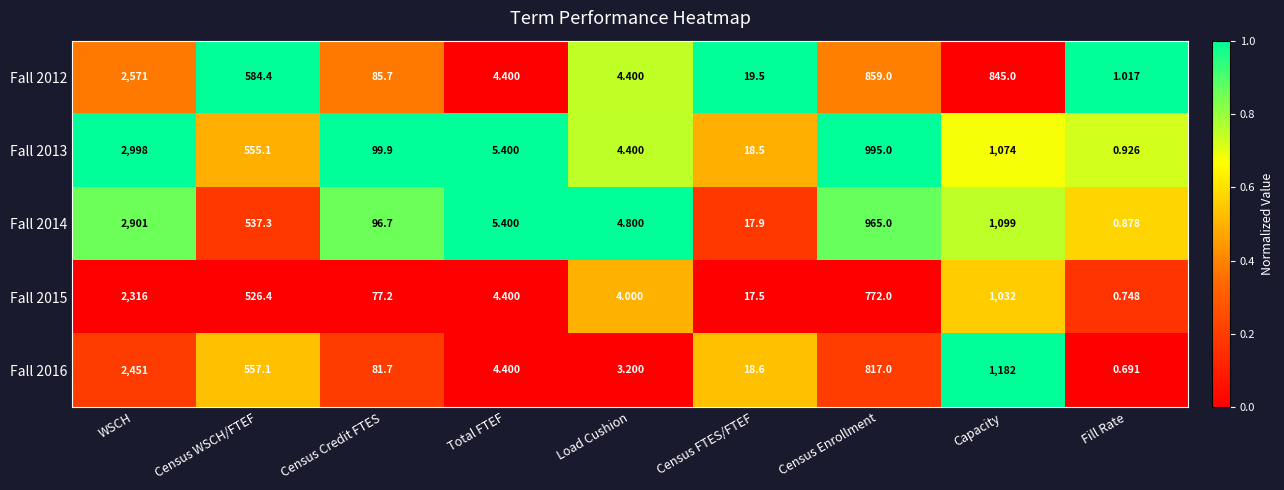

At which label does Fall 2012 first exceed 85?

WSCH